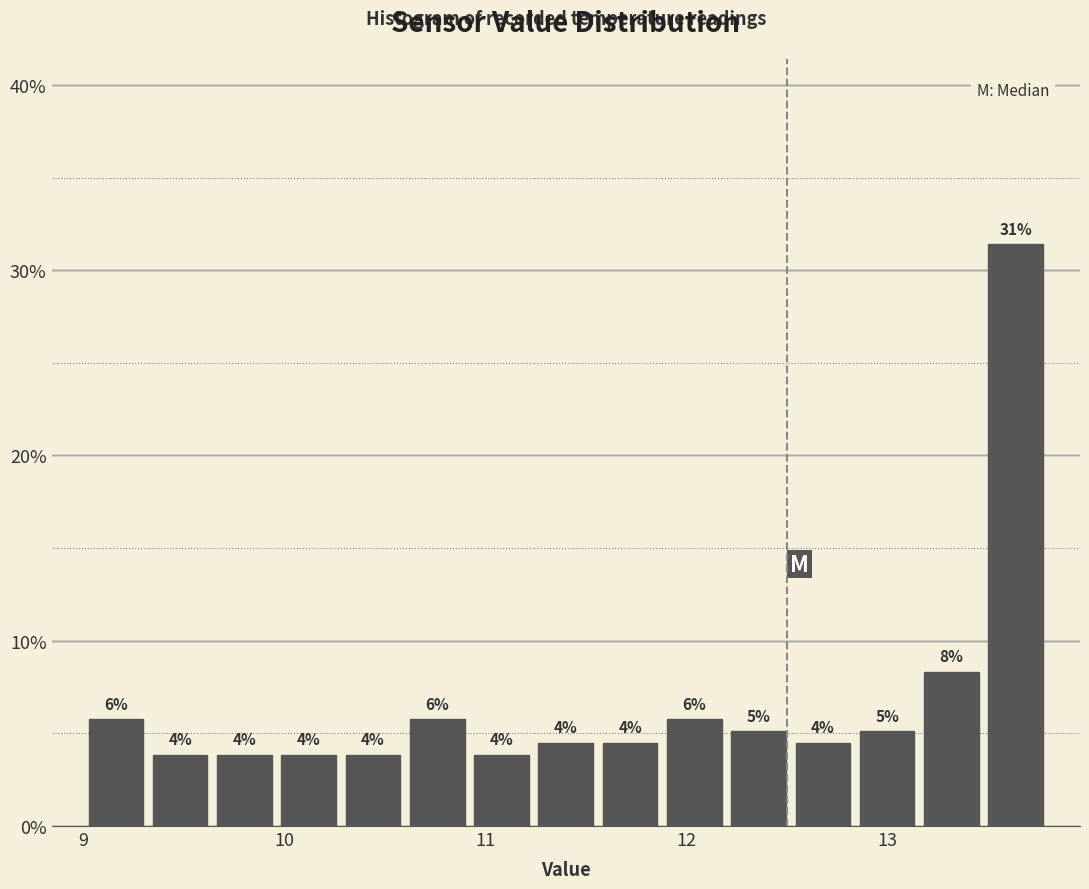

Read against the x-axis, roughly where is the centre of the tallest bar?

13.6